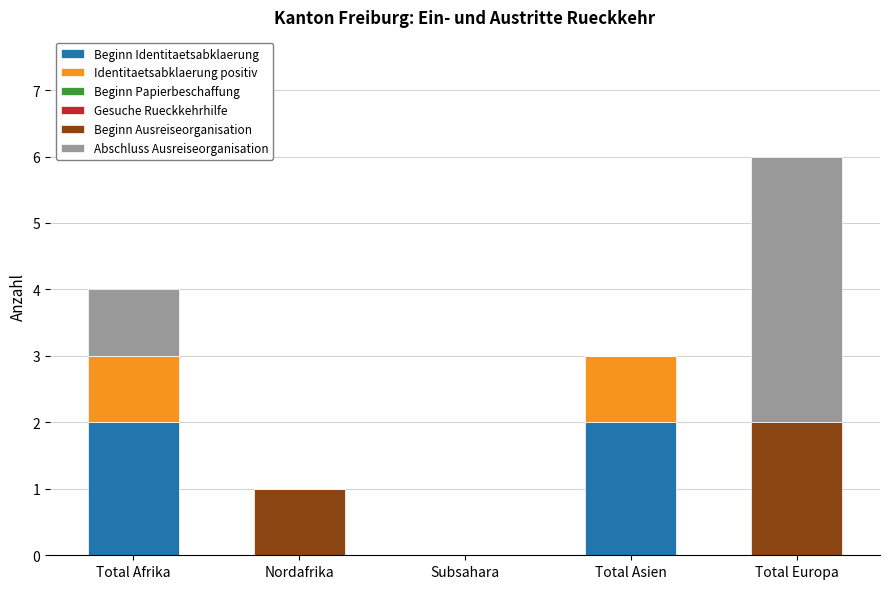

The value of Beginn Identitaetsabklaerung at Subsahara is 1. True or false?

False